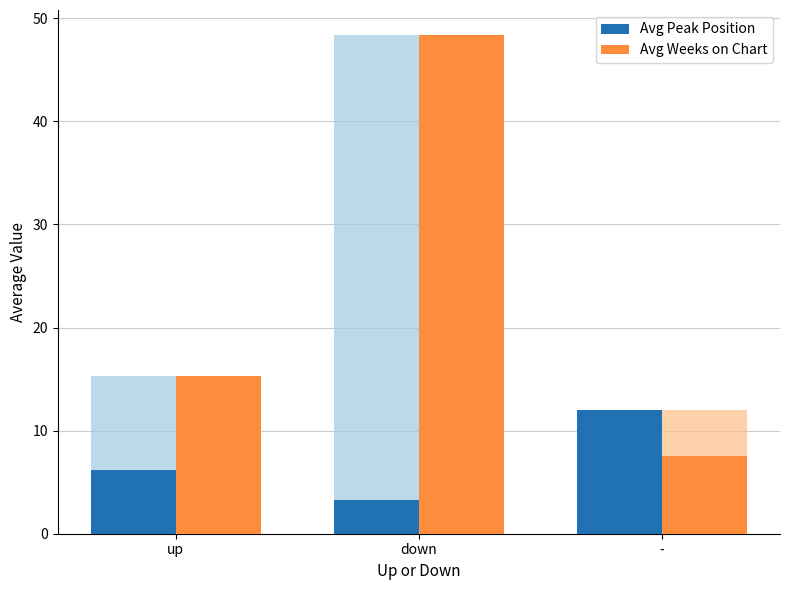

What position from the left is up?

1